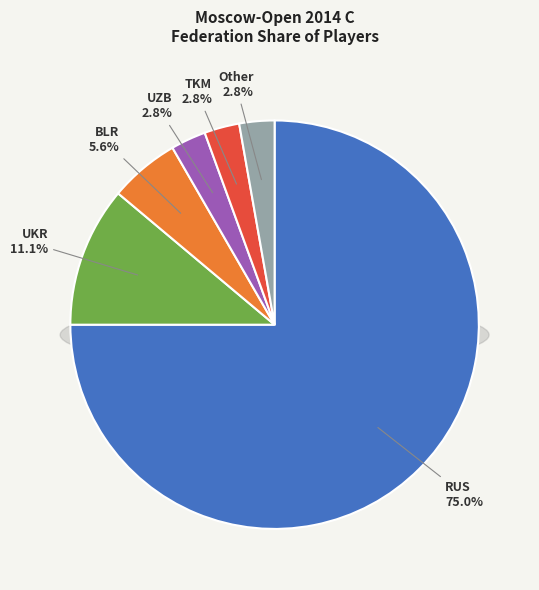

Which slice is the largest?

RUS